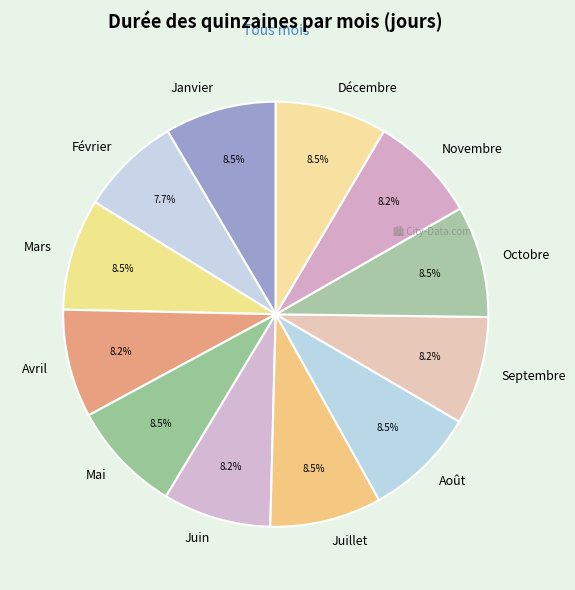

To the nearest percent, what is the difference between the largest and smallest slice percentages?

1%